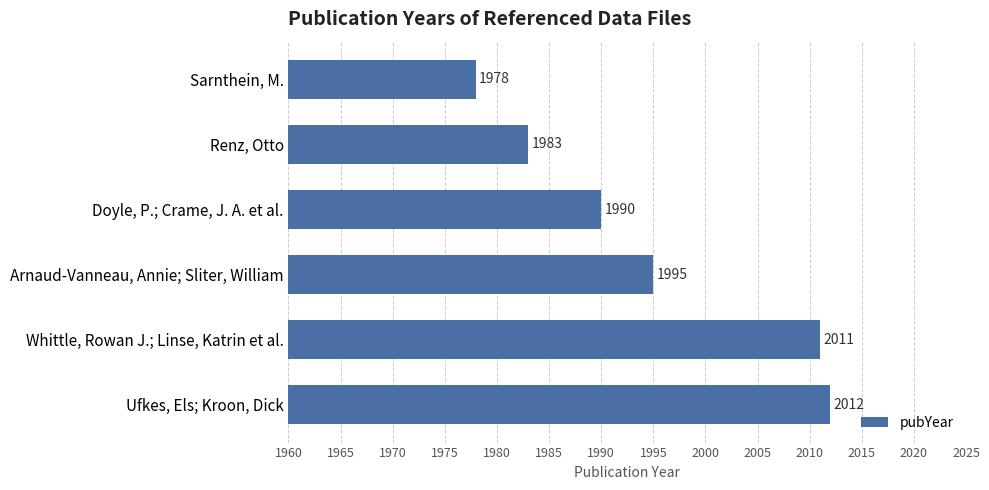

The chart shows a value of 3239 at Doyle, P.; Crame, J. A. et al.. True or false?

False